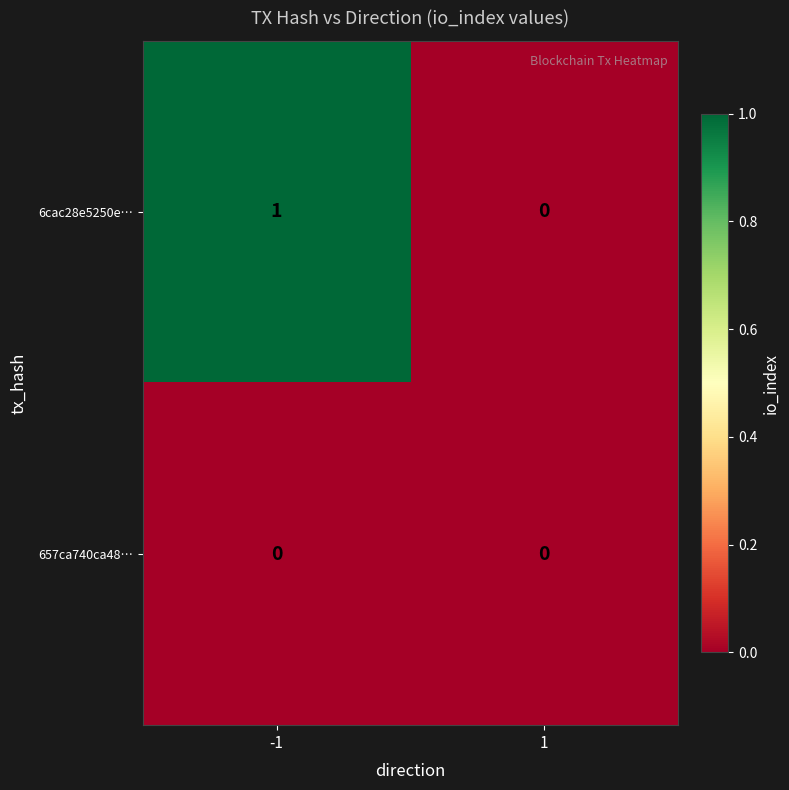

Which series changed the most between -1 and 1?

6cac28e5250e…